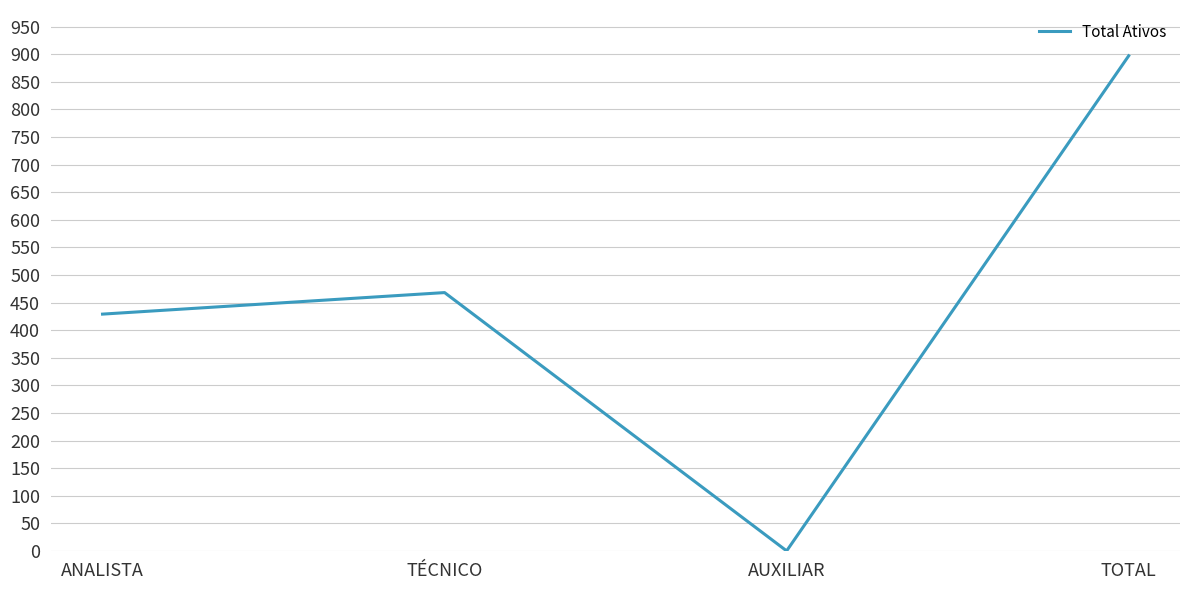

At which label is the value closest to 448?

ANALISTA